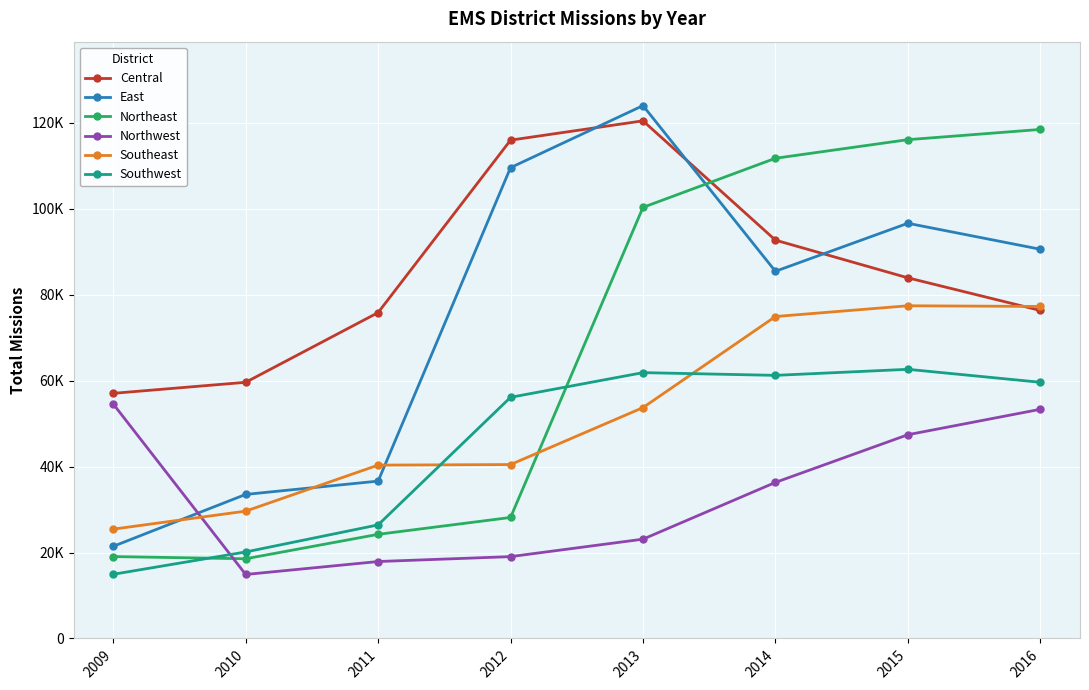

How many intersections are there between Northwest and Northeast?

1